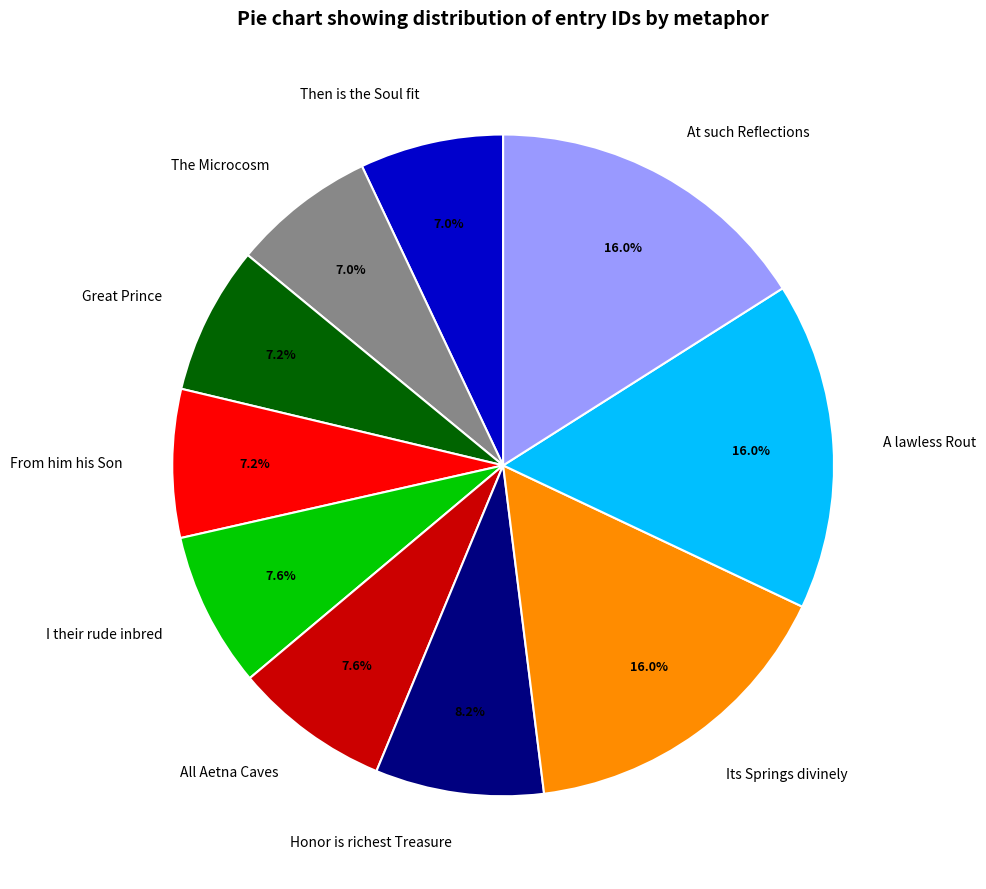

To the nearest percent, what percentage of the pie is From him his Son?

7%